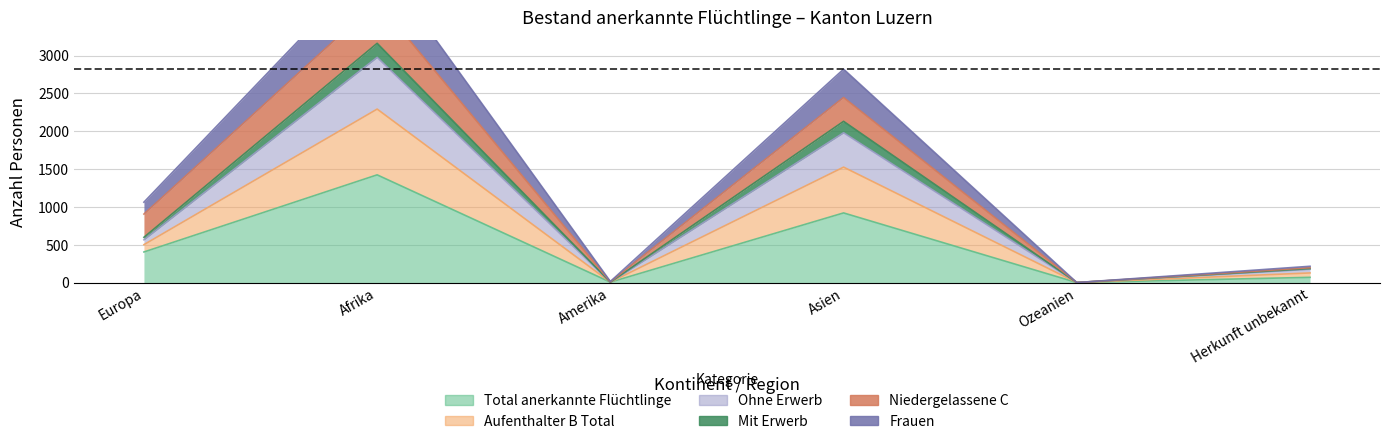

At which category is the sum across all series the highest?

Afrika